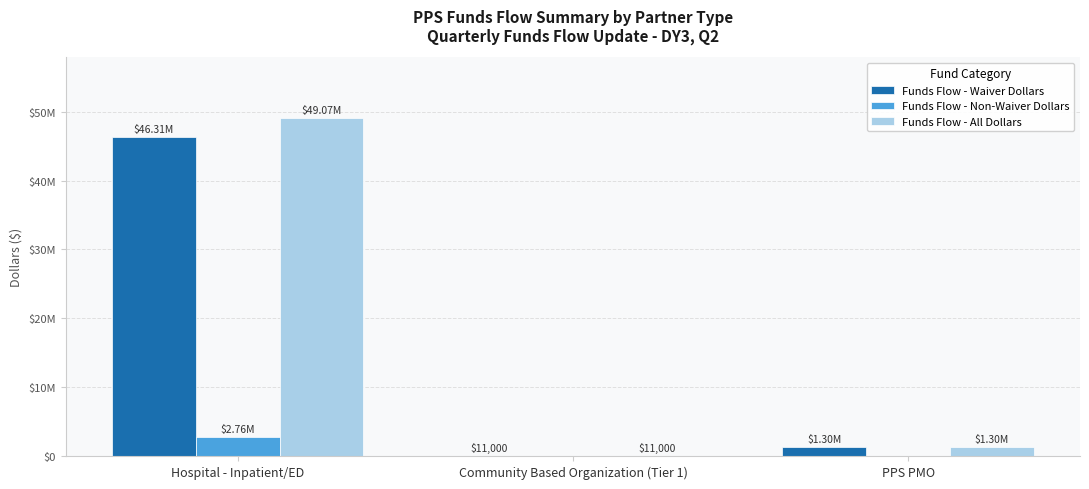

What are all the series names shown in the legend?

Funds Flow - Waiver Dollars, Funds Flow - Non-Waiver Dollars, Funds Flow - All Dollars